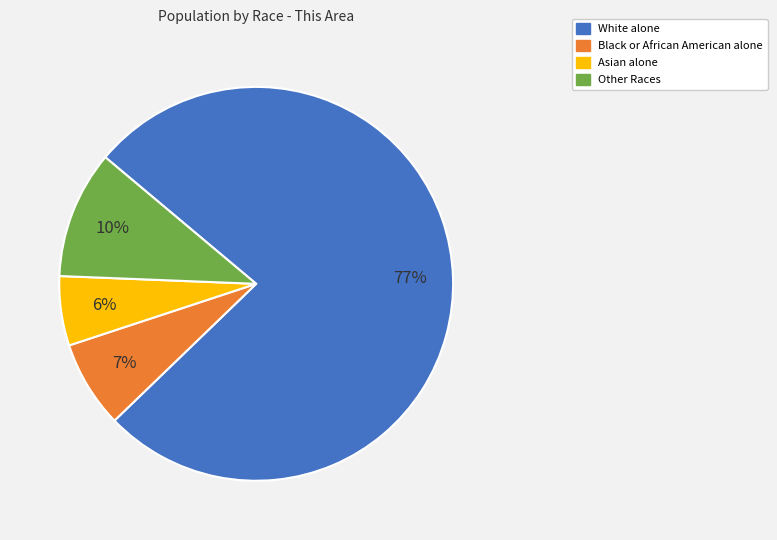

Between Other Races and Asian alone, which is larger?

Other Races